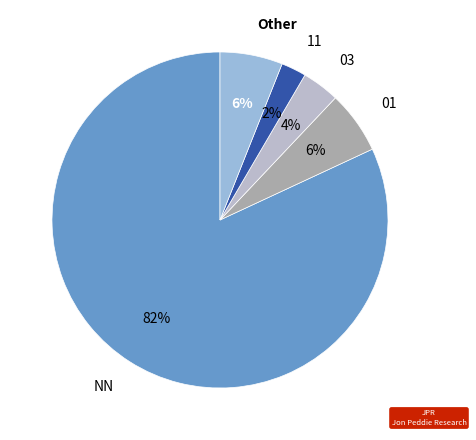

Is the sum of 01 and 11 greater than half?

No